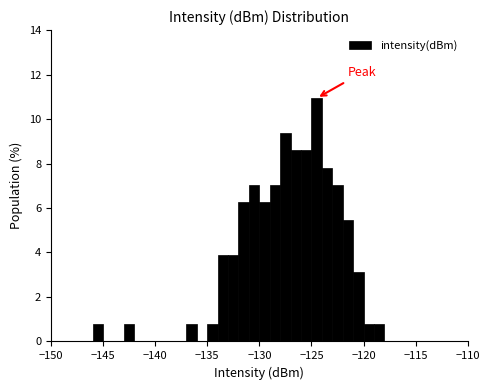

Around what value on the x-axis is the tallest bar? Give the approximate position of its centre, as read against the axis.

-124.5